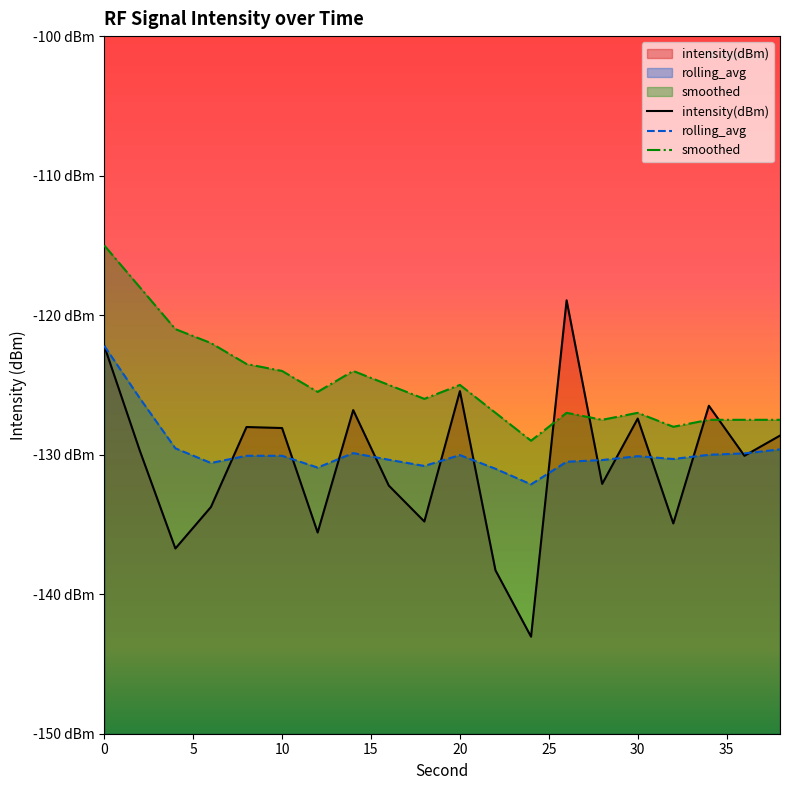

What is the difference between the second highest and minimum values in the rolling_avg series?

6.2